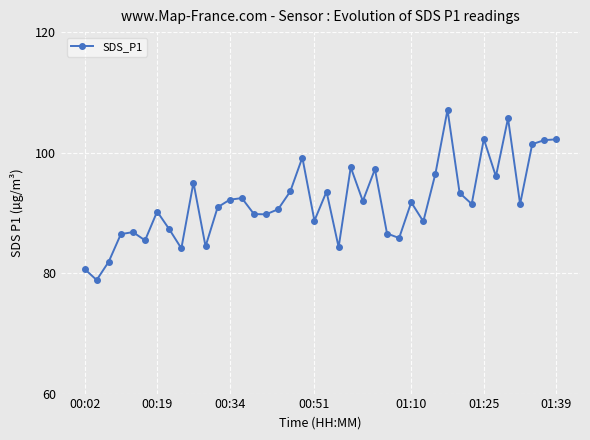

What is the difference between the maximum and second lowest values?

26.4